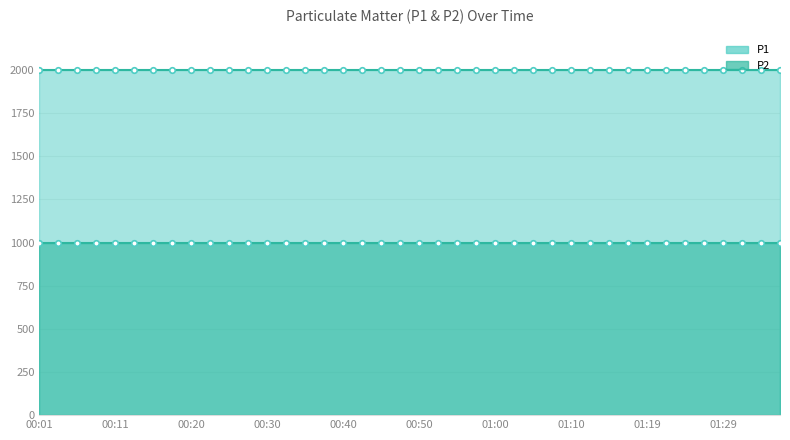

Reading left to right, what are all the values shown in this chart?

P1: 00:01=1999.9	00:03=1999.9	00:06=1999.9	00:08=1999.9	00:11=1999.9	00:13=1999.9	00:16=1999.9	00:18=1999.9	00:20=1999.9	00:23=1999.9	00:25=1999.9	00:28=1999.9	00:30=1999.9	00:33=1999.9	00:35=1999.9	00:38=1999.9	00:40=1999.9	00:43=1999.9	00:45=1999.9	00:47=1999.9	00:50=1999.9	00:52=1999.9	00:55=1999.9	00:57=1999.9	01:00=1999.9	01:02=1999.9	01:05=1999.9	01:07=1999.9	01:10=1999.9	01:12=1999.9	01:15=1999.9	01:17=1999.9	01:19=1999.9	01:22=1999.9	01:24=1999.9	01:27=1999.9	01:29=1999.9	01:32=1999.9	01:34=1999.9	01:37=1999.9
P2: 00:01=999.9	00:03=999.9	00:06=999.9	00:08=999.9	00:11=999.9	00:13=999.9	00:16=999.9	00:18=999.9	00:20=999.9	00:23=999.9	00:25=999.9	00:28=999.9	00:30=999.9	00:33=999.9	00:35=999.9	00:38=999.9	00:40=999.9	00:43=999.9	00:45=999.9	00:47=999.9	00:50=999.9	00:52=999.9	00:55=999.9	00:57=999.9	01:00=999.9	01:02=999.9	01:05=999.9	01:07=999.9	01:10=999.9	01:12=999.9	01:15=999.9	01:17=999.9	01:19=999.9	01:22=999.9	01:24=999.9	01:27=999.9	01:29=999.9	01:32=999.9	01:34=999.9	01:37=999.9